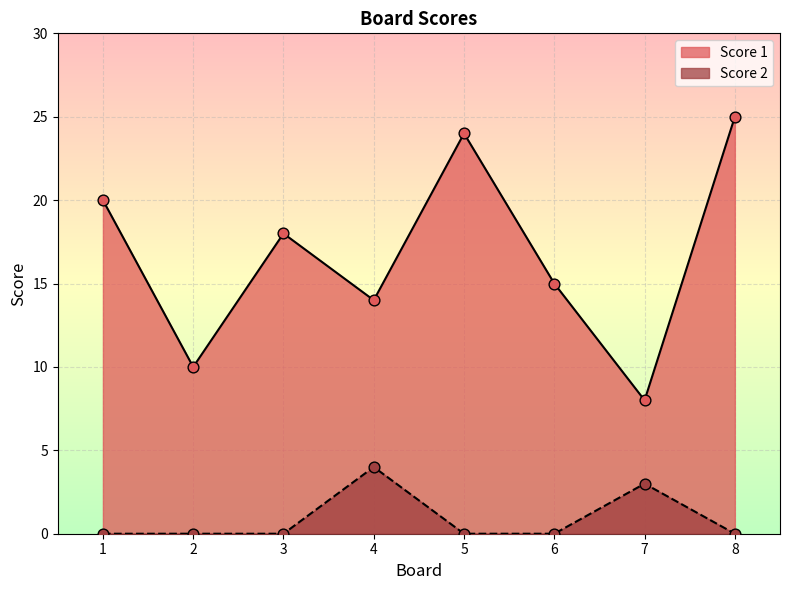

Which series contains the highest Y value?

Score 1